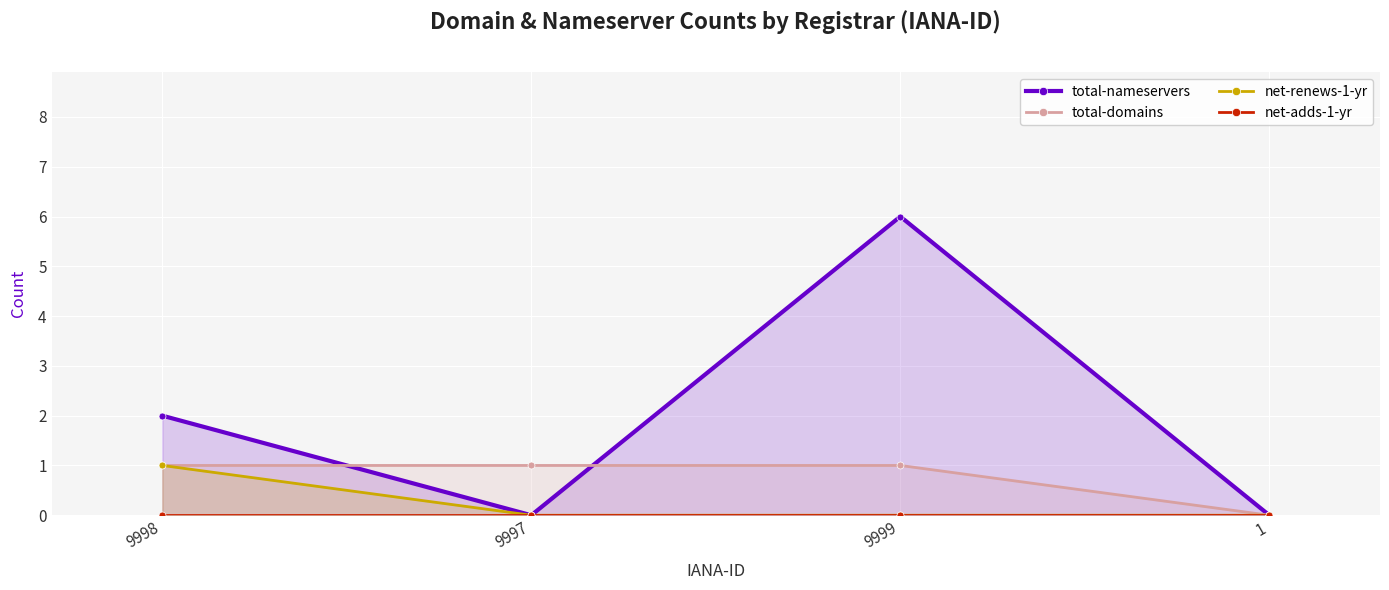

True or false: net-renews-1-yr has more than 2 points higher than both neighbors.

False